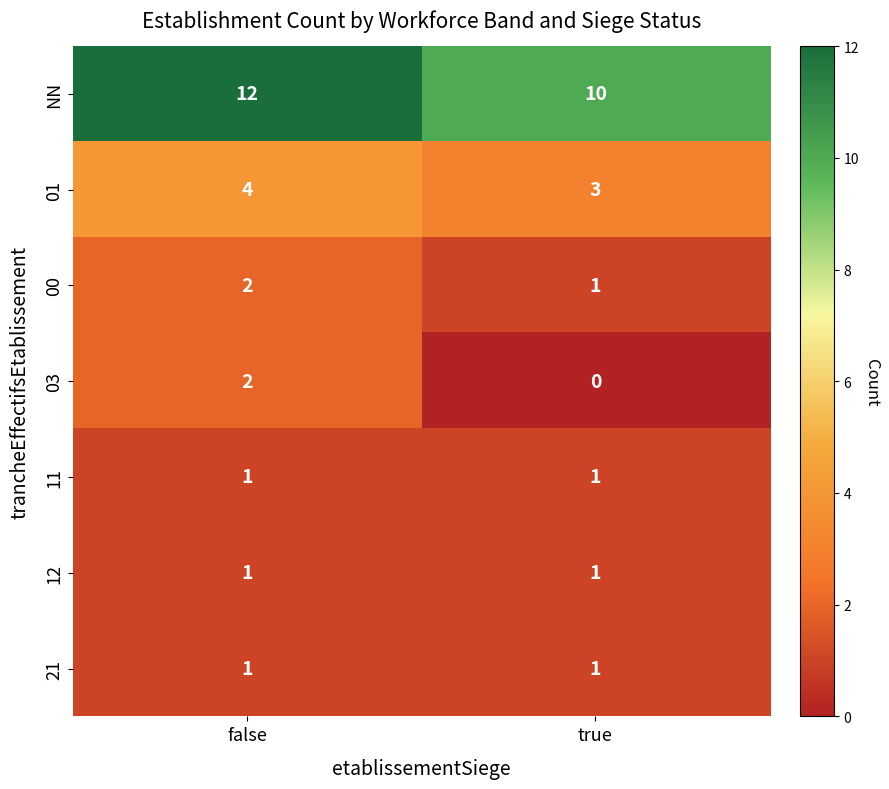

The 21 series shows 1 at true. True or false?

True